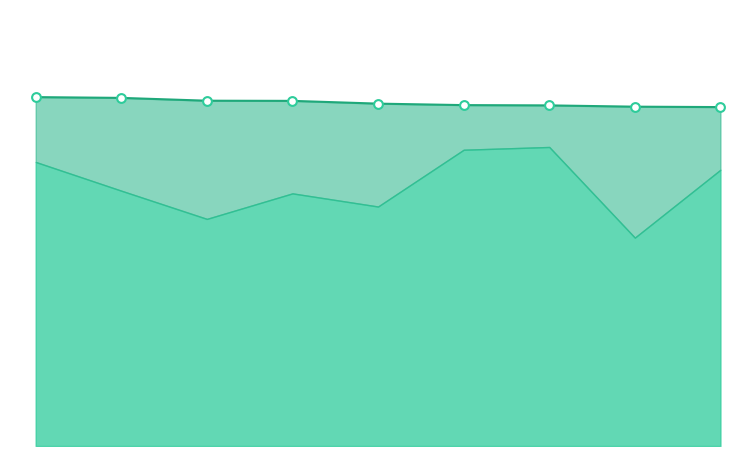

What is the ratio of the value at 2 to the value at 1?

1.0